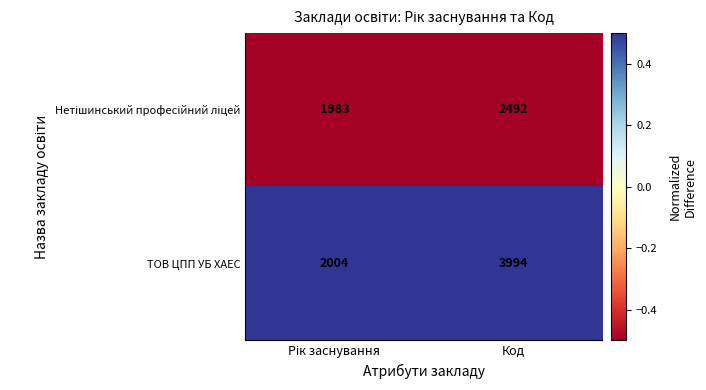

What value does the ТОВ ЦПП УБ ХАЕС series have at Код?

3994